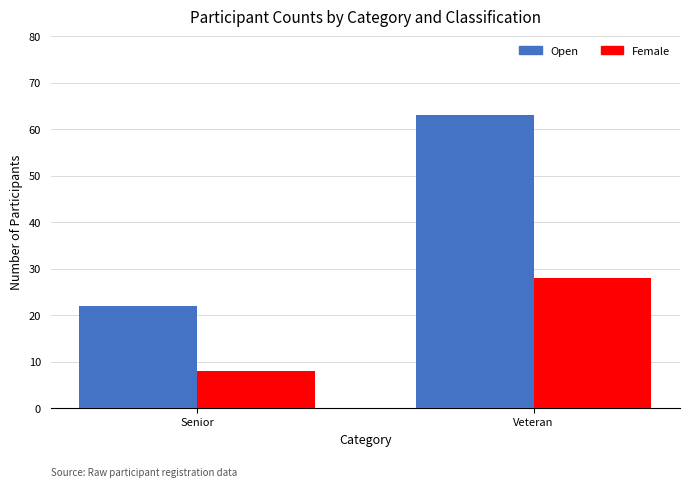

List the series in order of their overall mean, highest first.

Open, Female